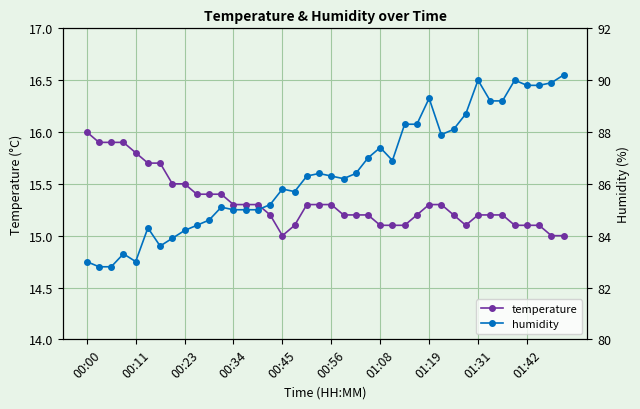

True or false: temperature has more than 2 points higher than both neighbors.

False